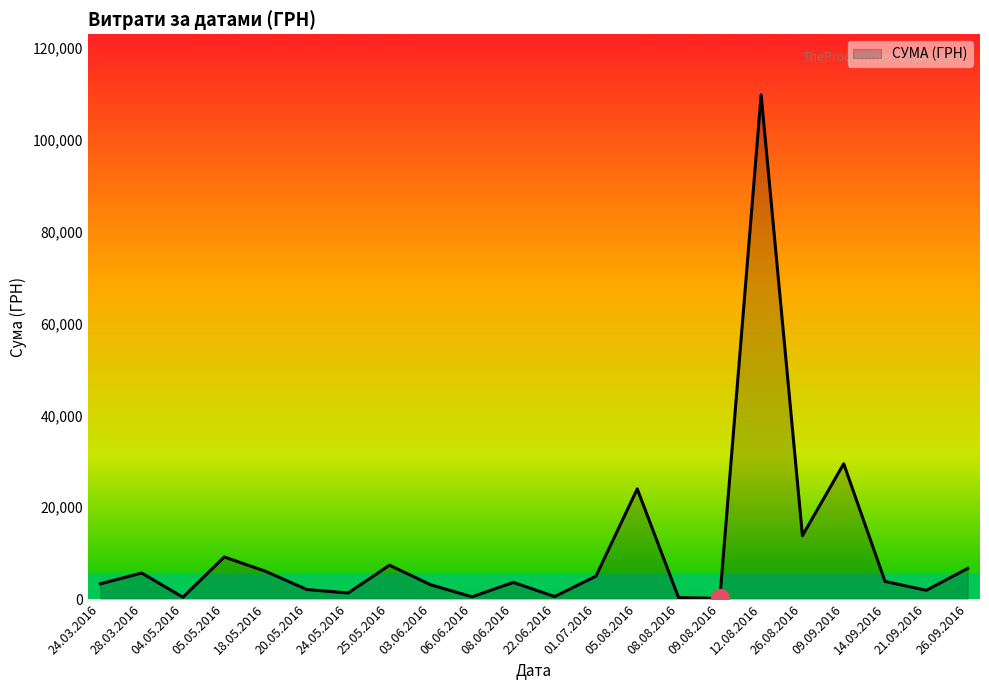

At which label is the value closest to 54995?

09.09.2016